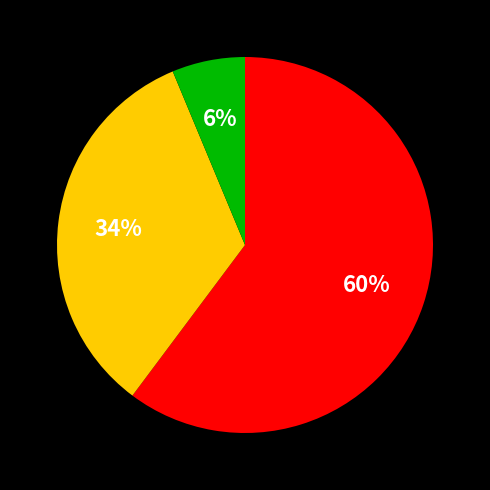

Is there a majority slice in this chart?

Yes